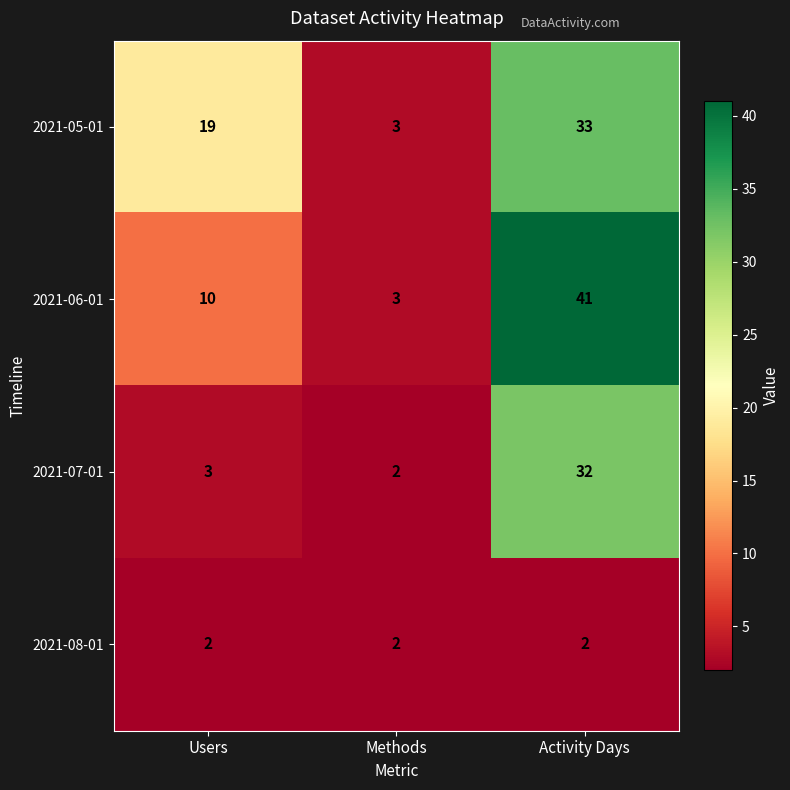

Reading right to left, extract all data points from this chart.

2021-05-01: Activity Days=33	Methods=3	Users=19
2021-06-01: Activity Days=41	Methods=3	Users=10
2021-07-01: Activity Days=32	Methods=2	Users=3
2021-08-01: Activity Days=2	Methods=2	Users=2